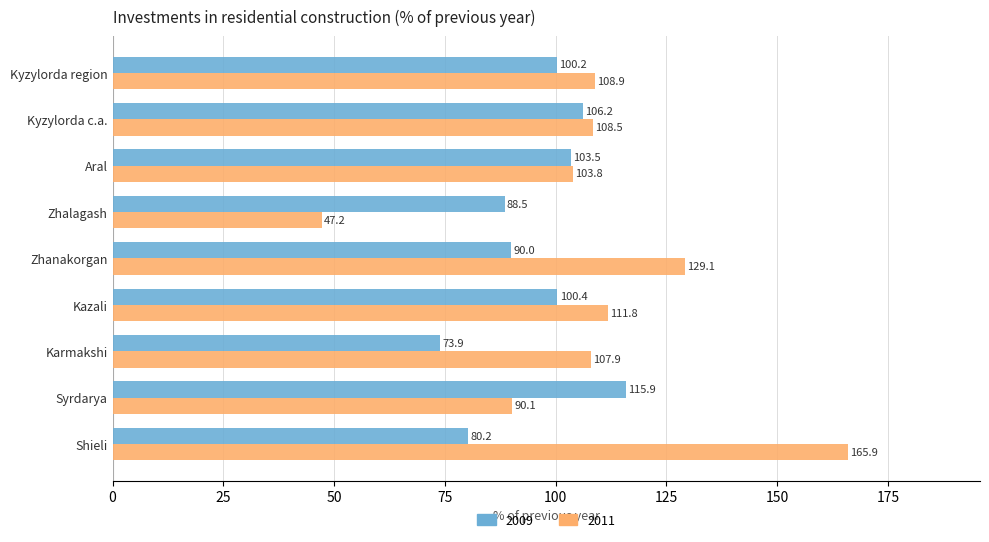

Is the value of 2011 at Kyzylorda region greater than the value of 2009 at Zhanakorgan?

Yes